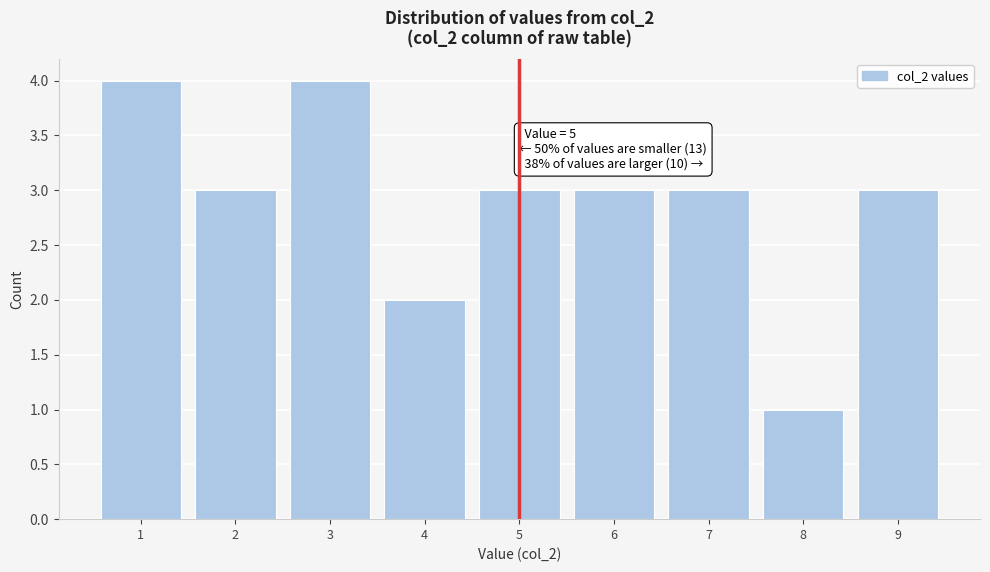

Reading left to right, list all the values displayed in this chart.

4	3	4	2	3	3	3	1	3